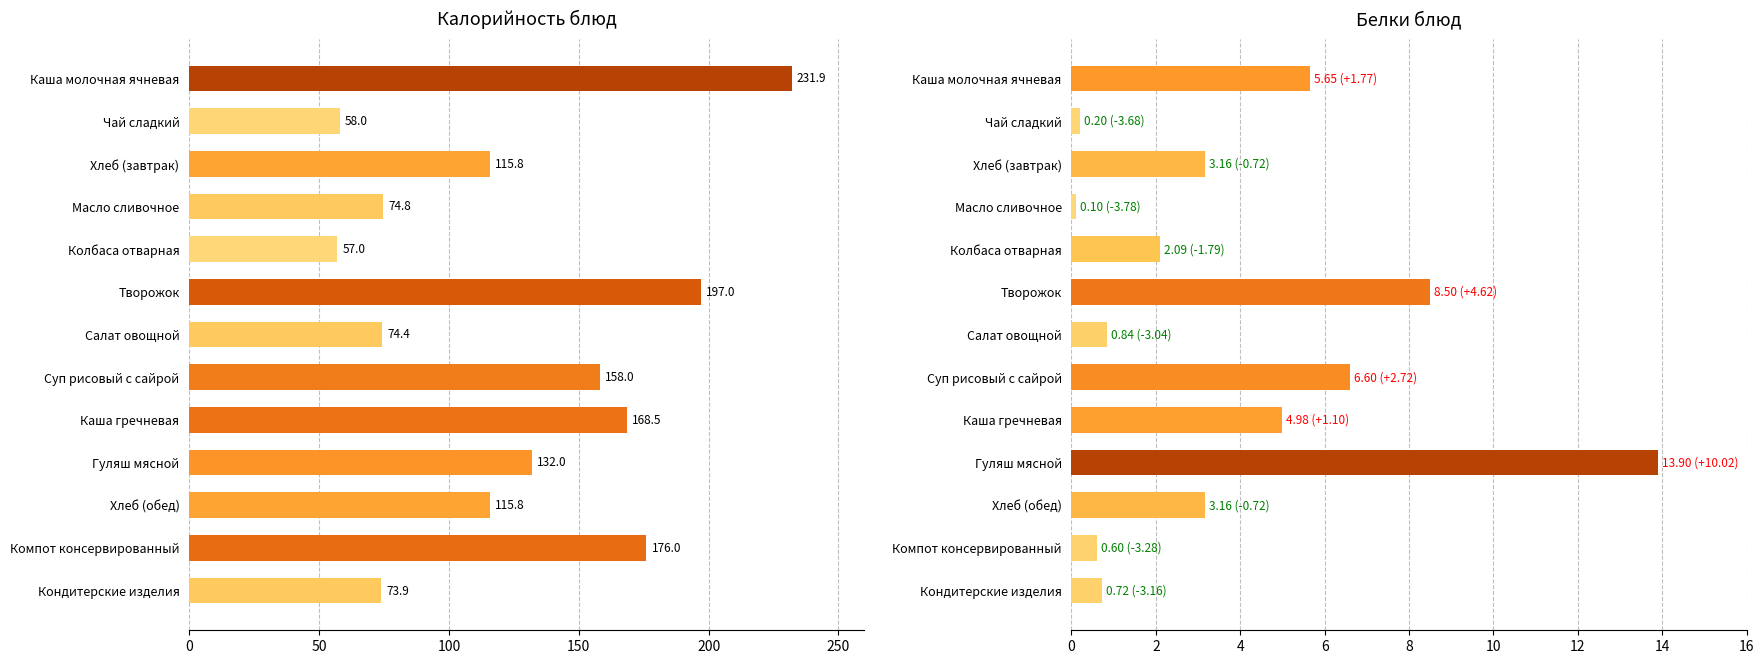

What is the average value of the Калорийность series?

125.6